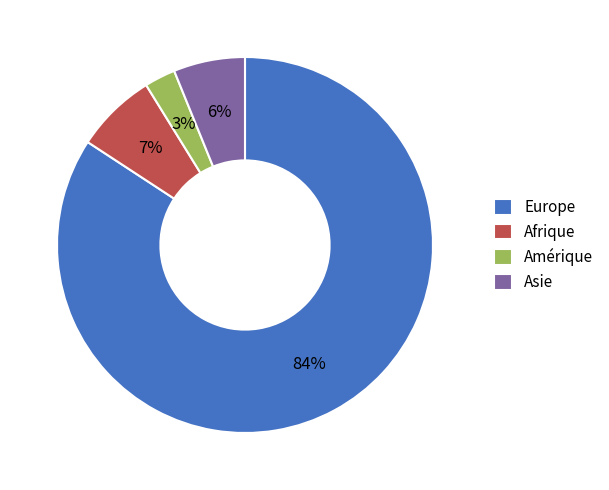

Which category has the biggest portion of the pie?

Europe